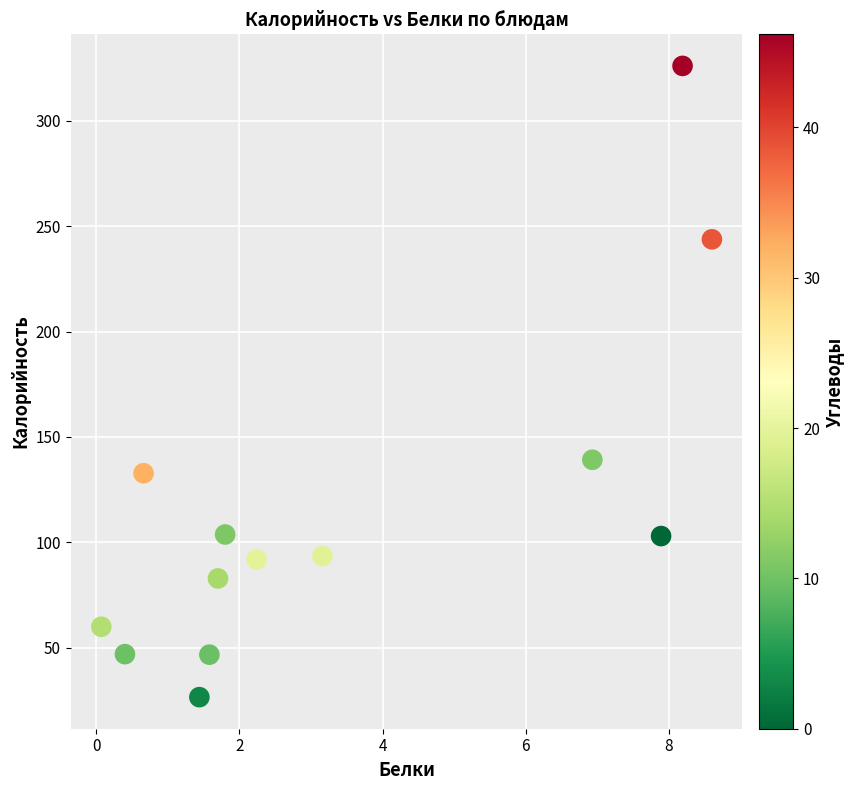

What Y value in the scatter plot is closest to 176?

139.2